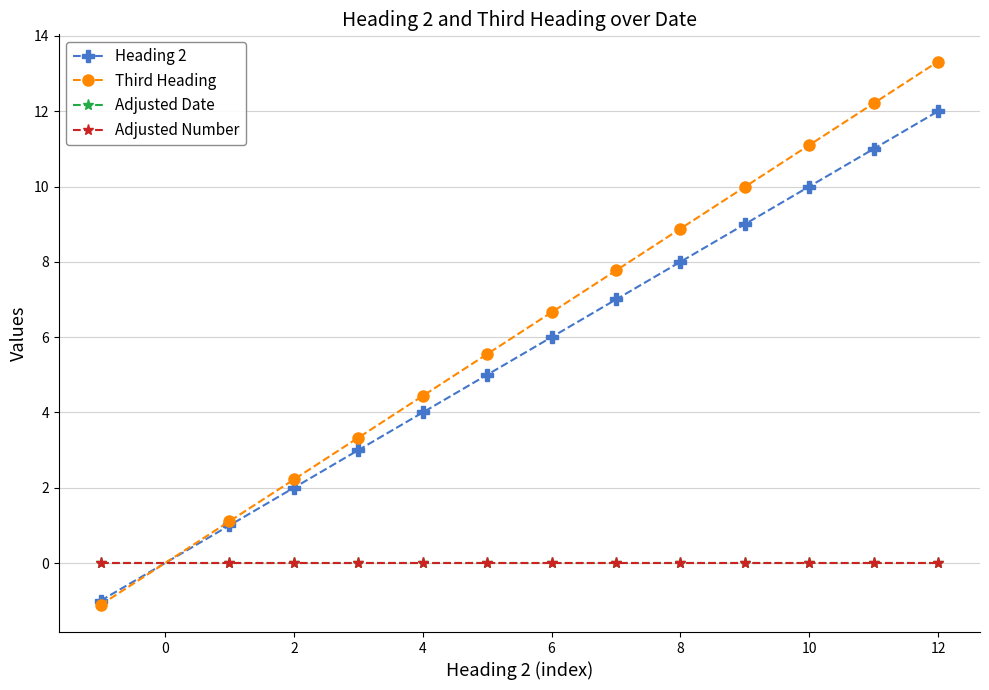

What is the difference between the maximum and second lowest values in the Third Heading series?

12.2